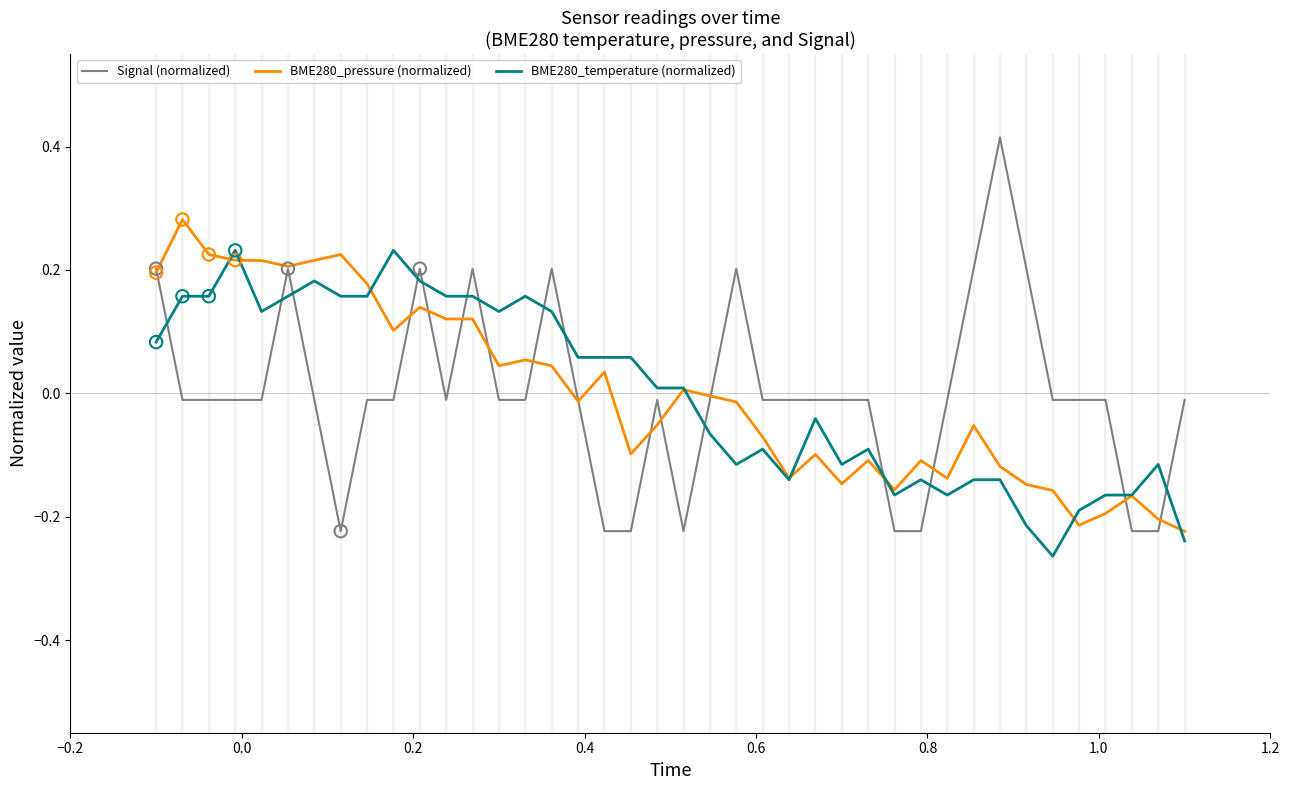

Which series has the largest range (max minus min)?

Signal (normalized)